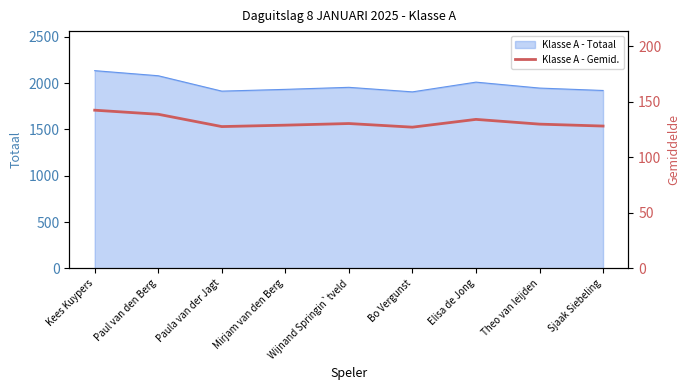

At which label does Klasse A - Totaal reach its peak?

Kees Kuypers